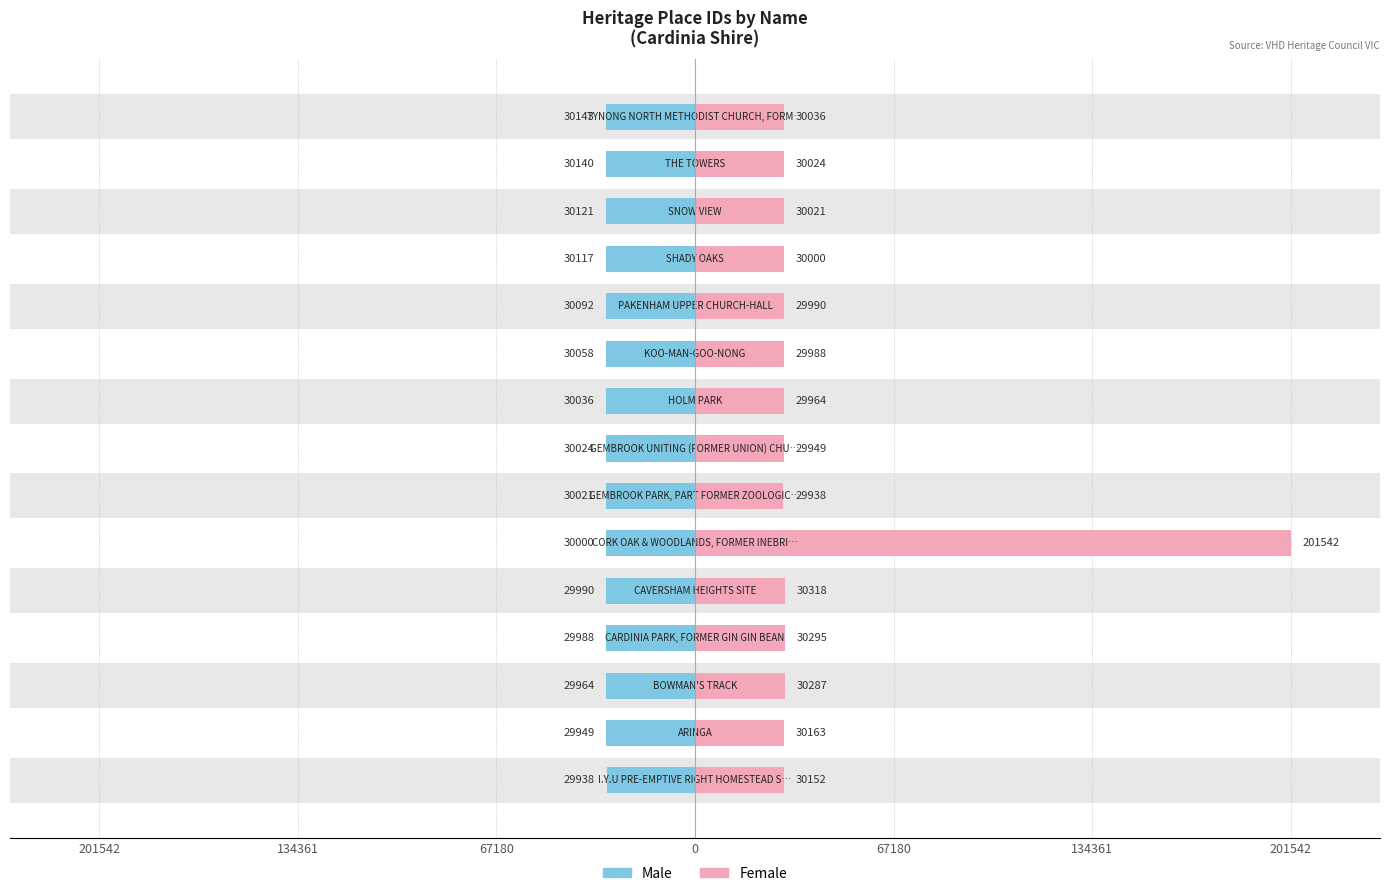

What is the average value of the Female series?

41511.1